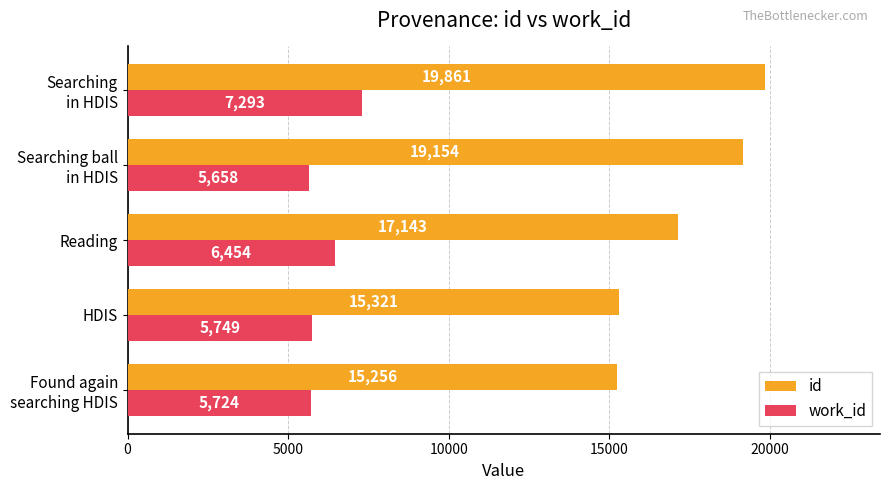

List the series in order of their overall mean, highest first.

id, work_id